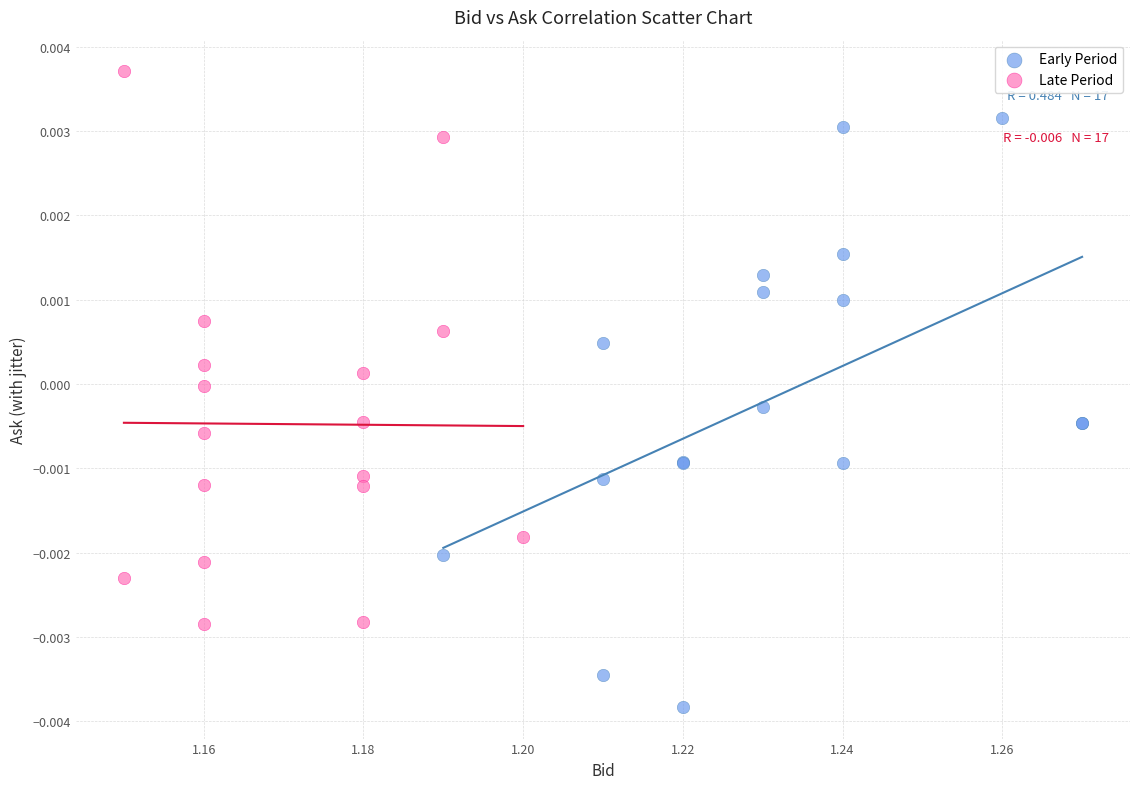

Which series contains the lowest Y value?

Early Period